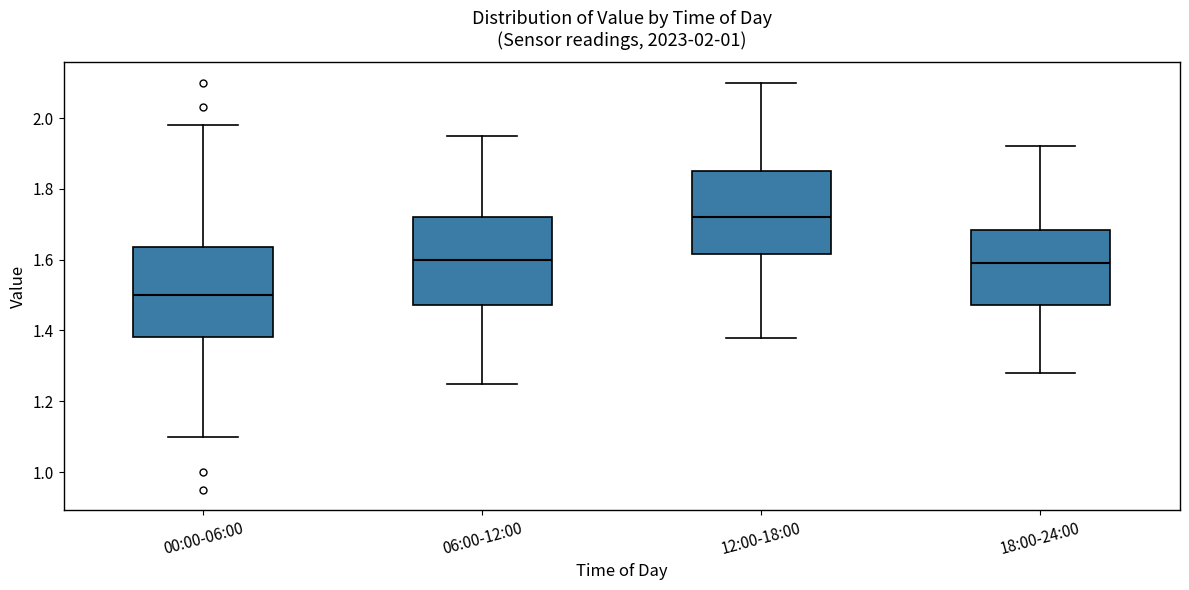

Which box has the highest median line?

12:00-18:00